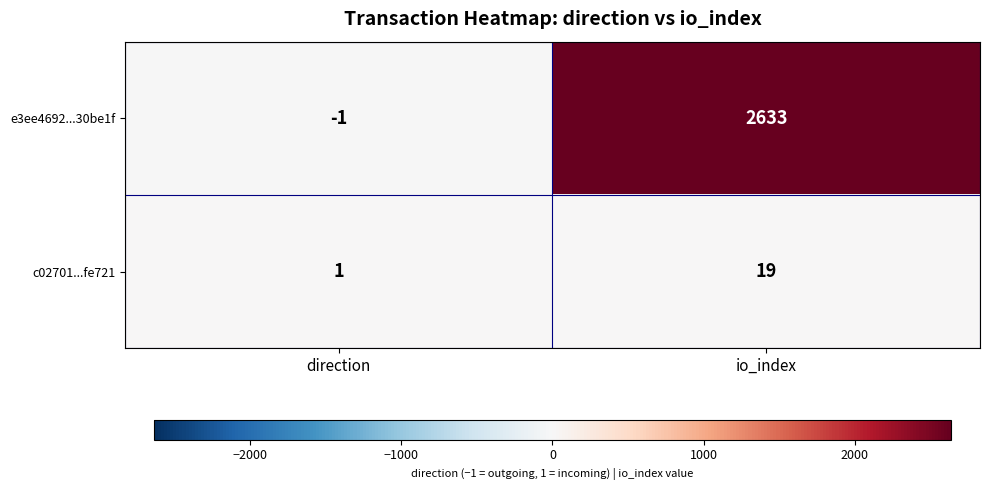

At which label does c02701...fe721 reach its peak?

io_index